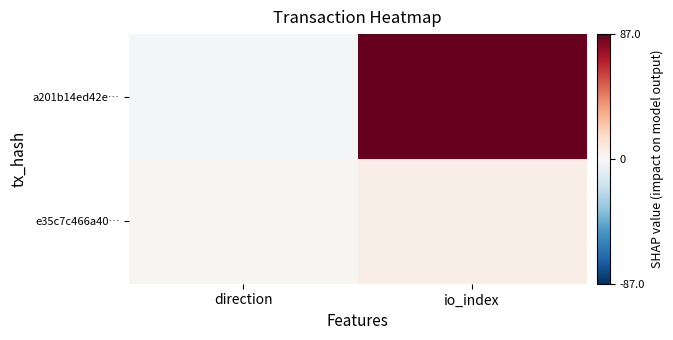

Which series has the widest spread of values?

a201b14ed42e…